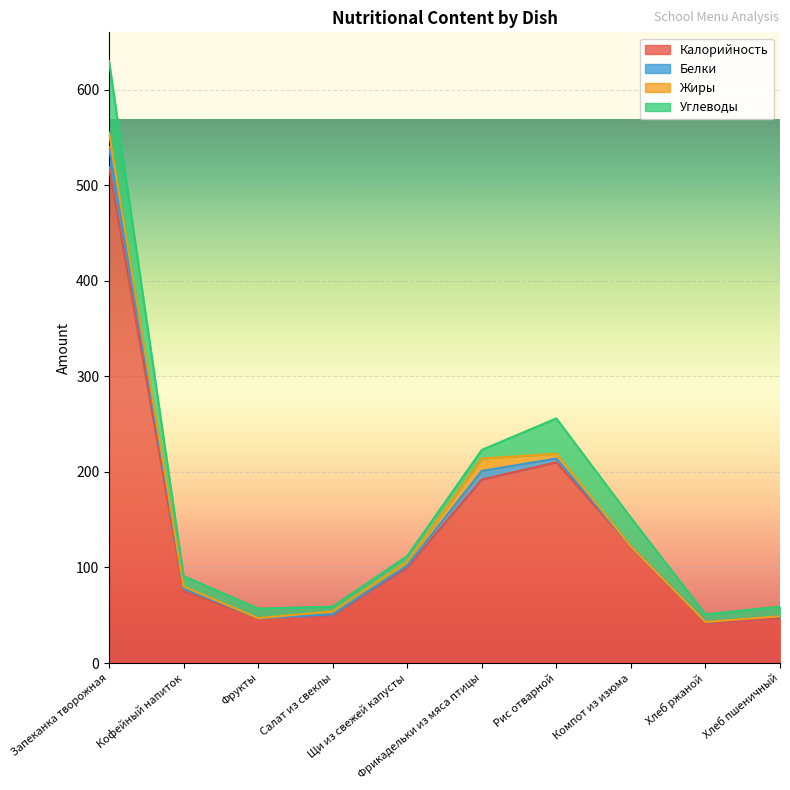

Is the value of Калорийность at Кофейный напиток greater than the value of Белки at Компот из изюма?

Yes